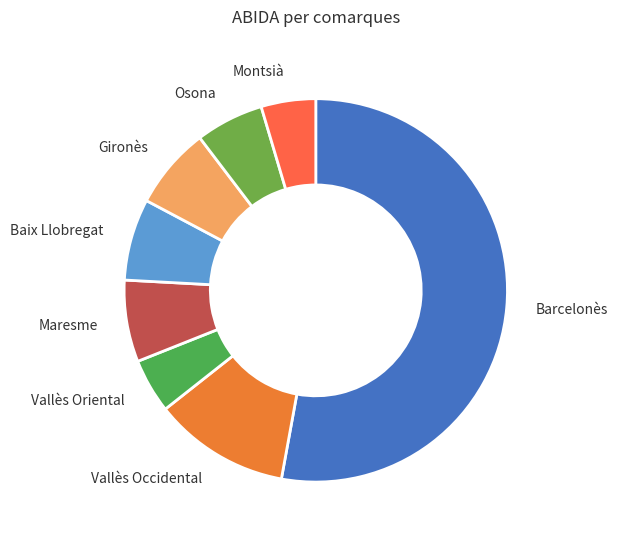

Which category accounts for the majority?

Barcelonès